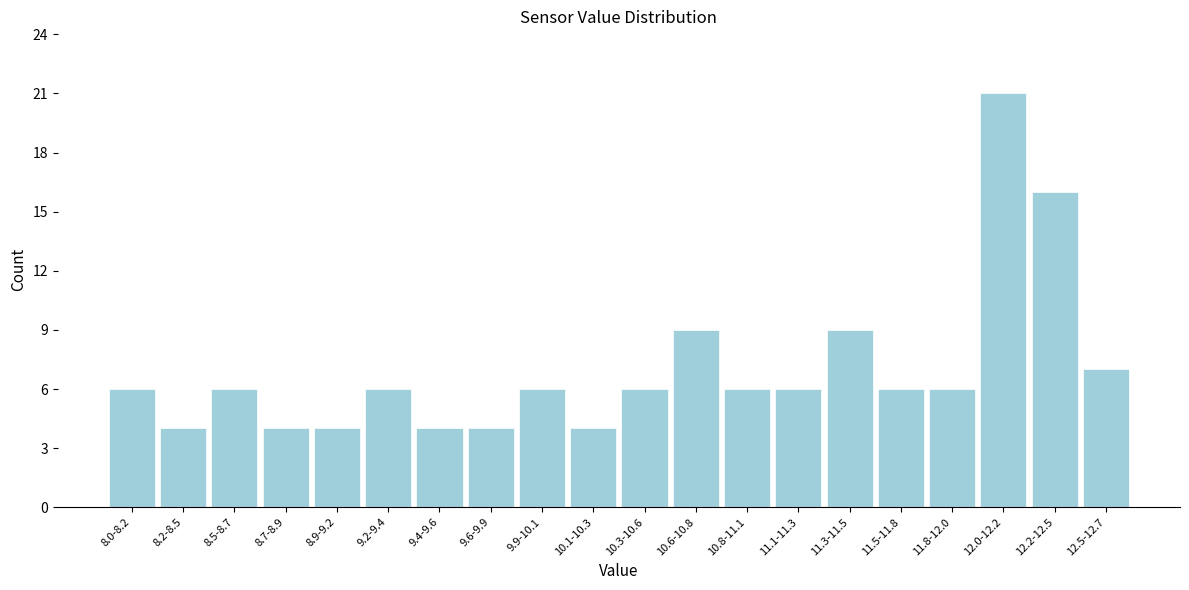

Reading right to left, what are all the values shown in this chart?

12.5-12.7=7	12.2-12.5=16	12.0-12.2=21	11.8-12.0=6	11.5-11.8=6	11.3-11.5=9	11.1-11.3=6	10.8-11.1=6	10.6-10.8=9	10.3-10.6=6	10.1-10.3=4	9.9-10.1=6	9.6-9.9=4	9.4-9.6=4	9.2-9.4=6	8.9-9.2=4	8.7-8.9=4	8.5-8.7=6	8.2-8.5=4	8.0-8.2=6